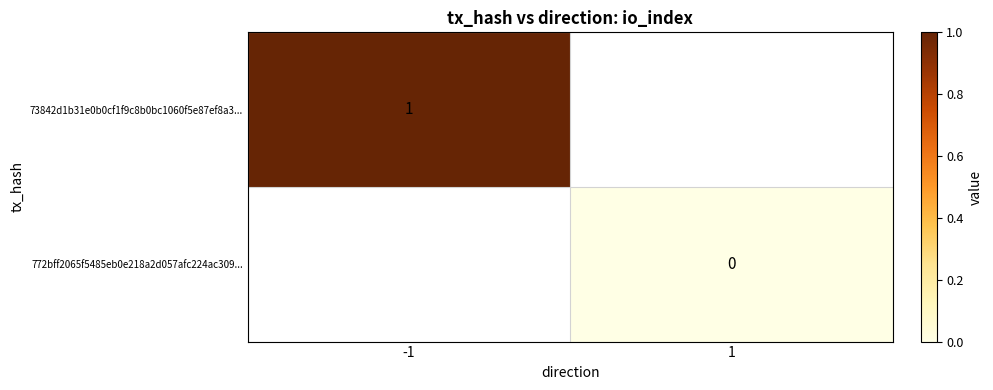

True or false: 73842d1b31e0b0cf1f9c8b0bc1060f5e87ef8a3... has a value of 1 at -1.

True